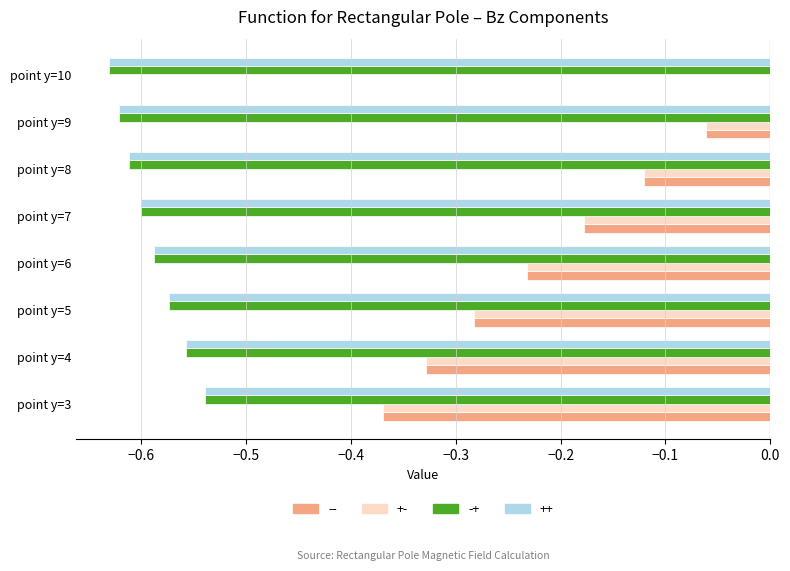

At which label does ++ reach its peak?

point y=3